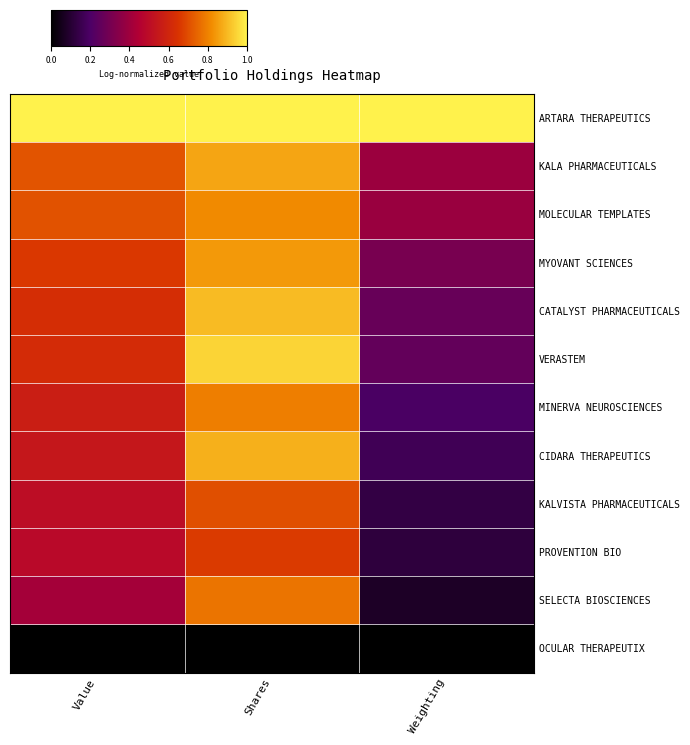

Count the number of categories in the chart.

3